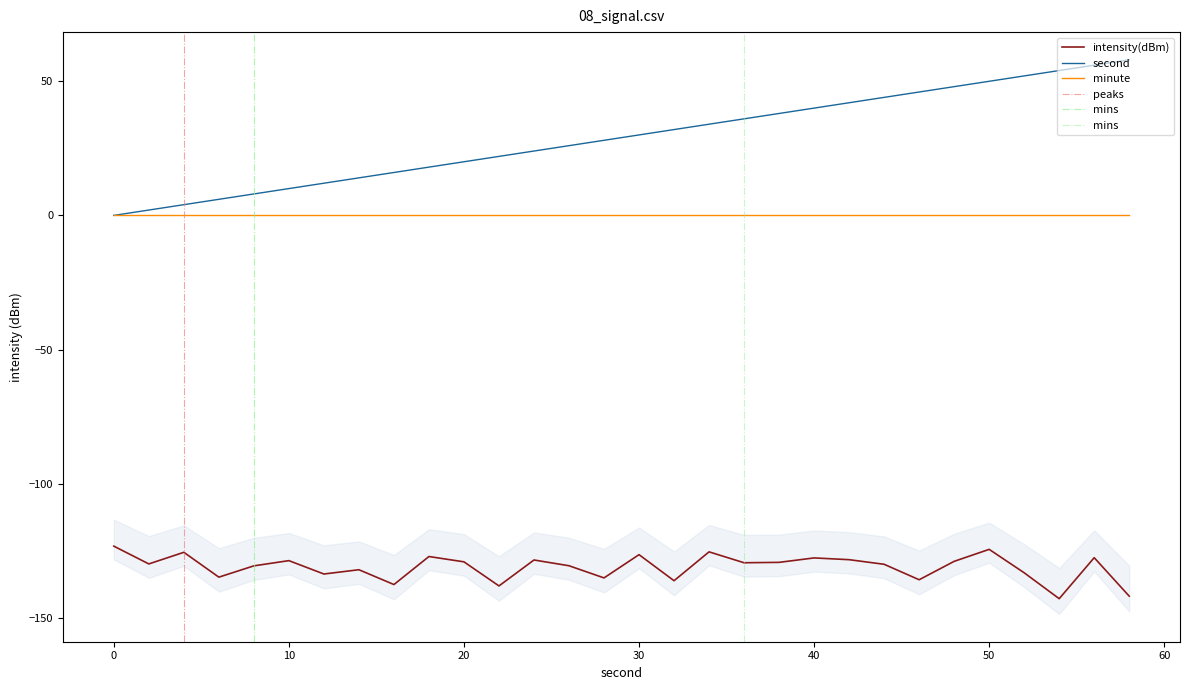

True or false: intensity(dBm) and second cross at least once.

False